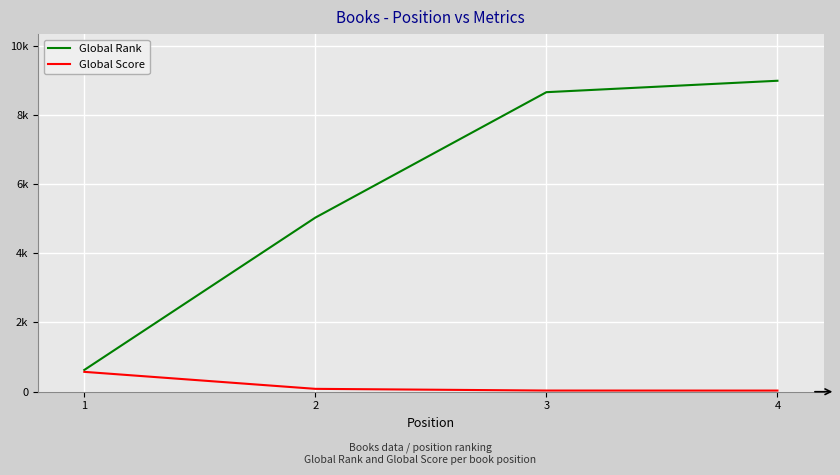

At 1, list the series in order from smallest to largest.

Global Score, Global Rank